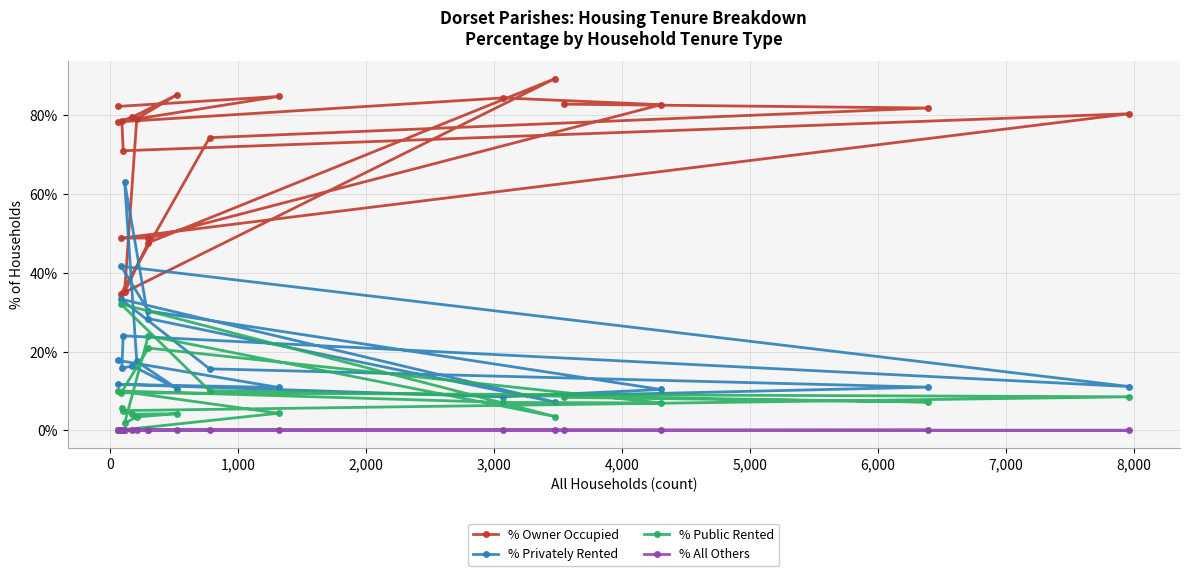

What is the maximum value for % Owner Occupied?

89.3